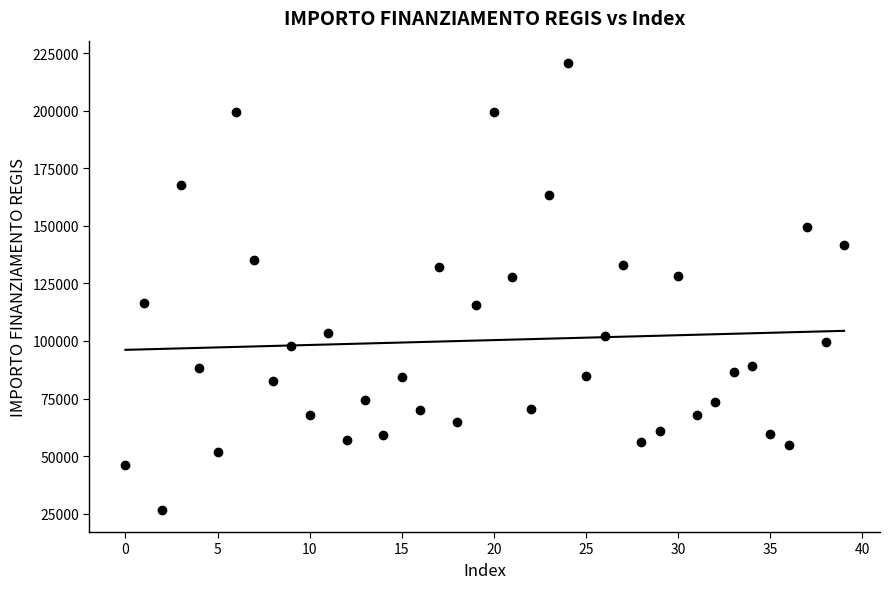

What is the range of Y values (max minus min)?

193933.1